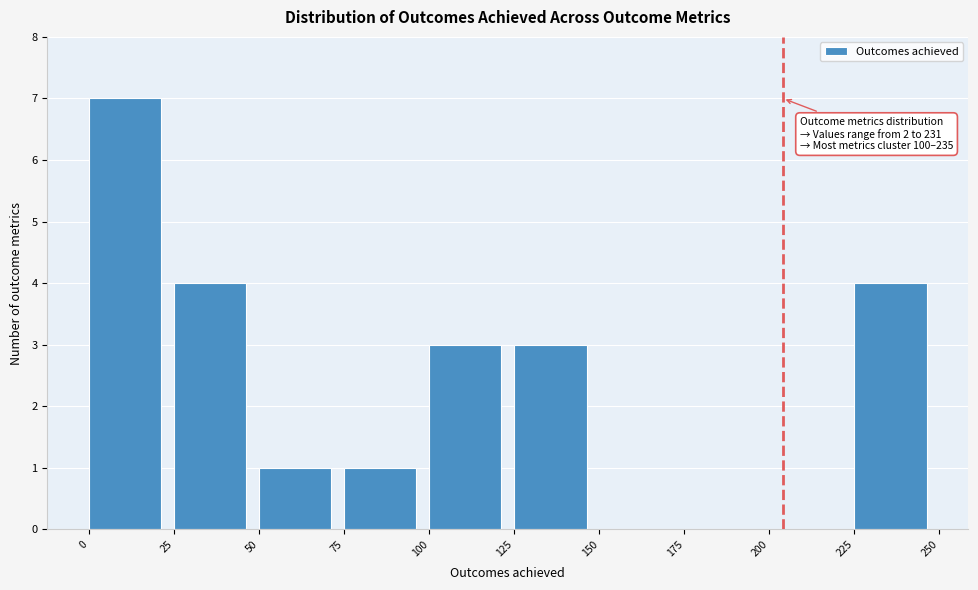

Over which range of the x-axis is the bar tallest?

0 to 25